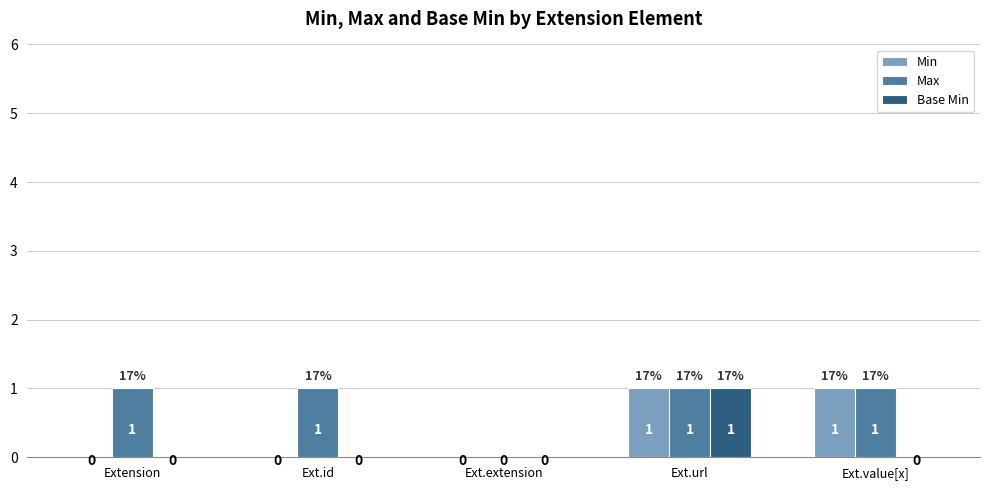

At which category is the sum across all series the highest?

Ext.url